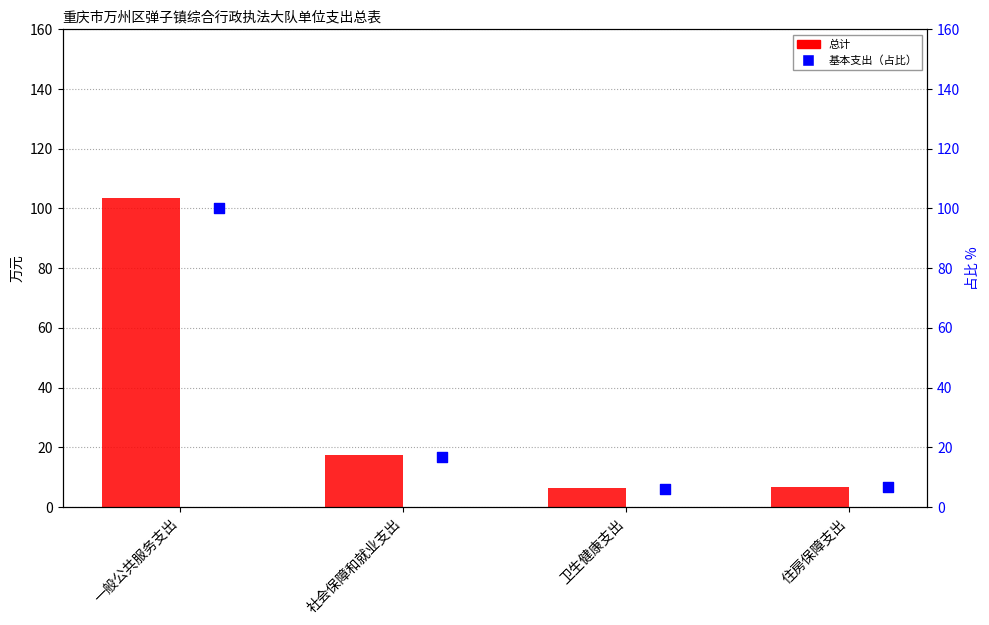

What is the total value across all series at 卫生健康支出?

12.6